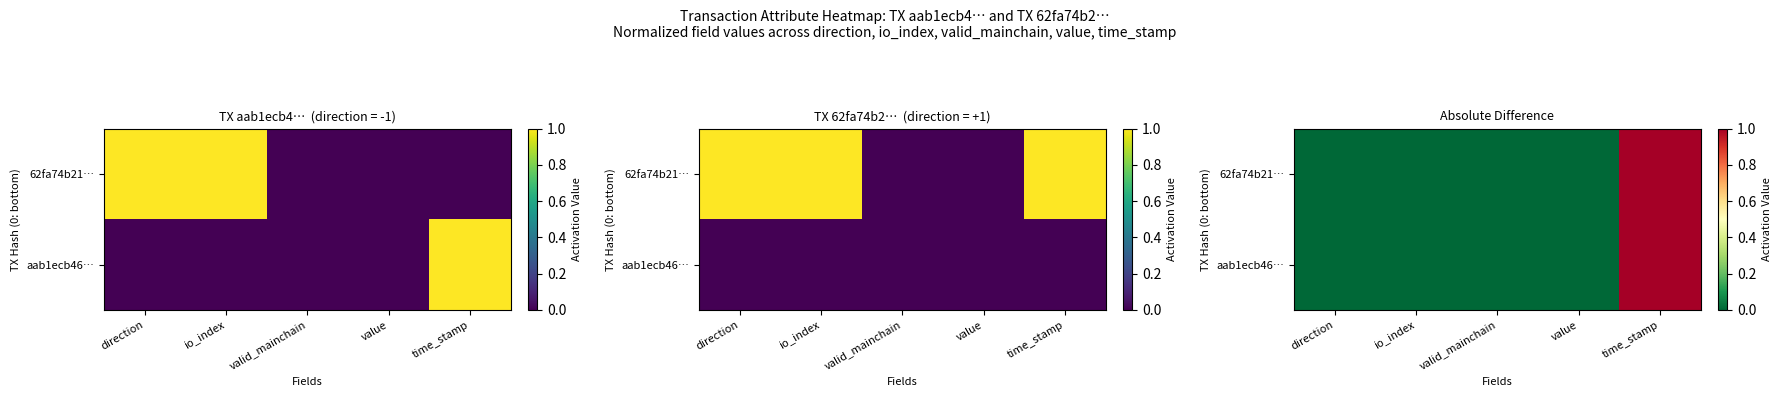

At how many categories does at least one series exceed 0?

1